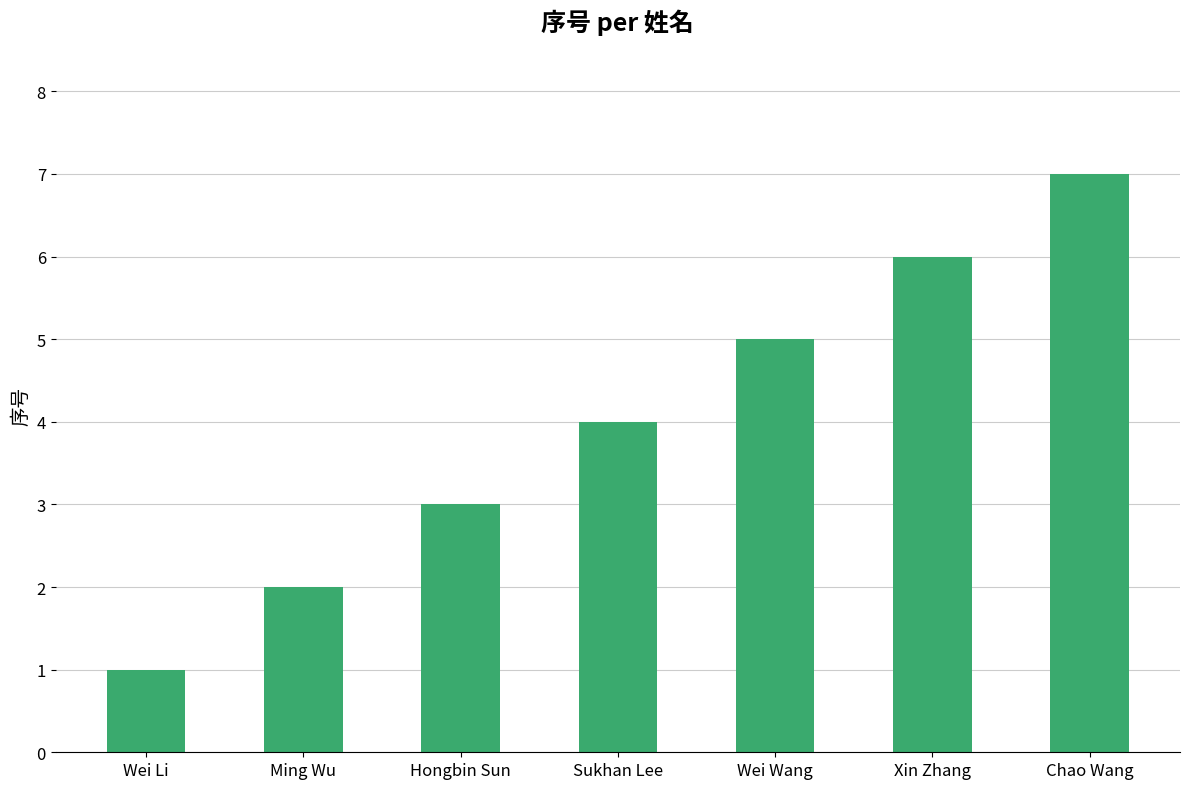

What is the difference between the maximum and minimum values?

6